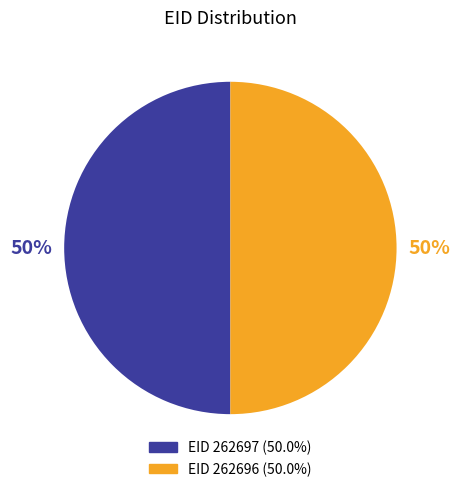

To the nearest percent, what is the average slice percentage?

50%